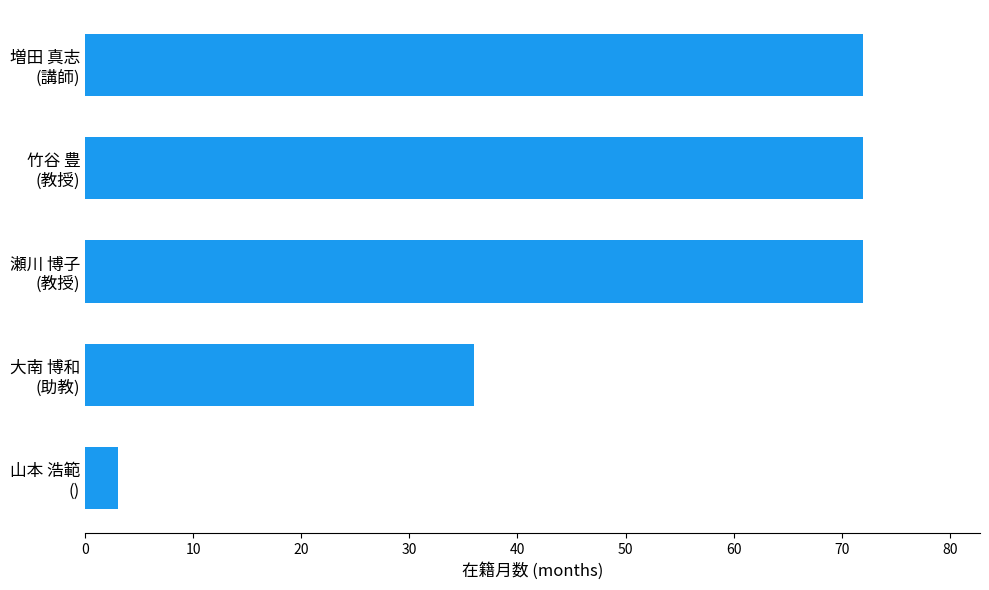

What is the average value?

51